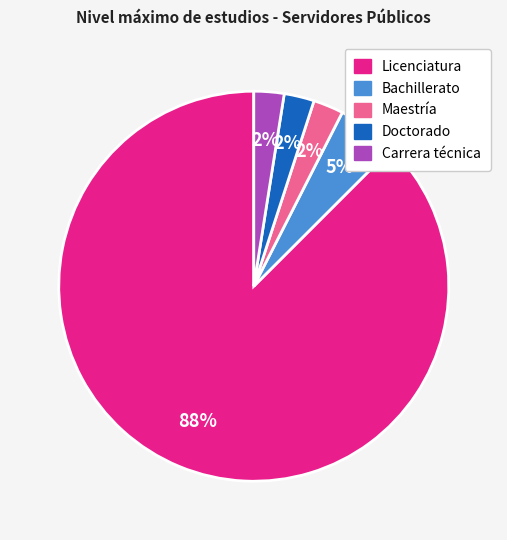

Is the sum of Bachillerato and Maestría greater than half?

No